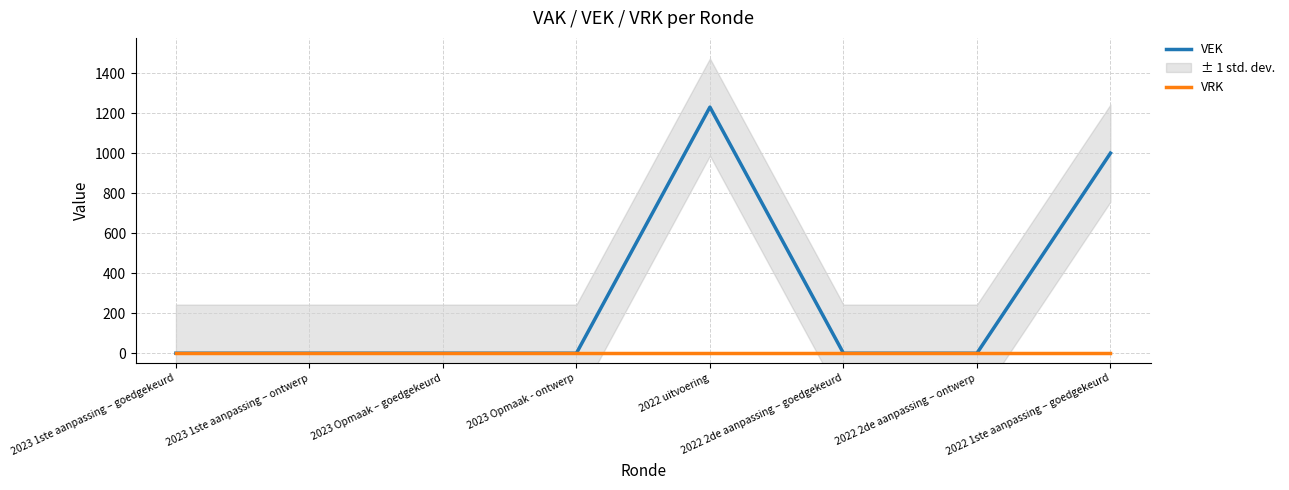

True or false: VRK and VEK intersect in this chart.

False